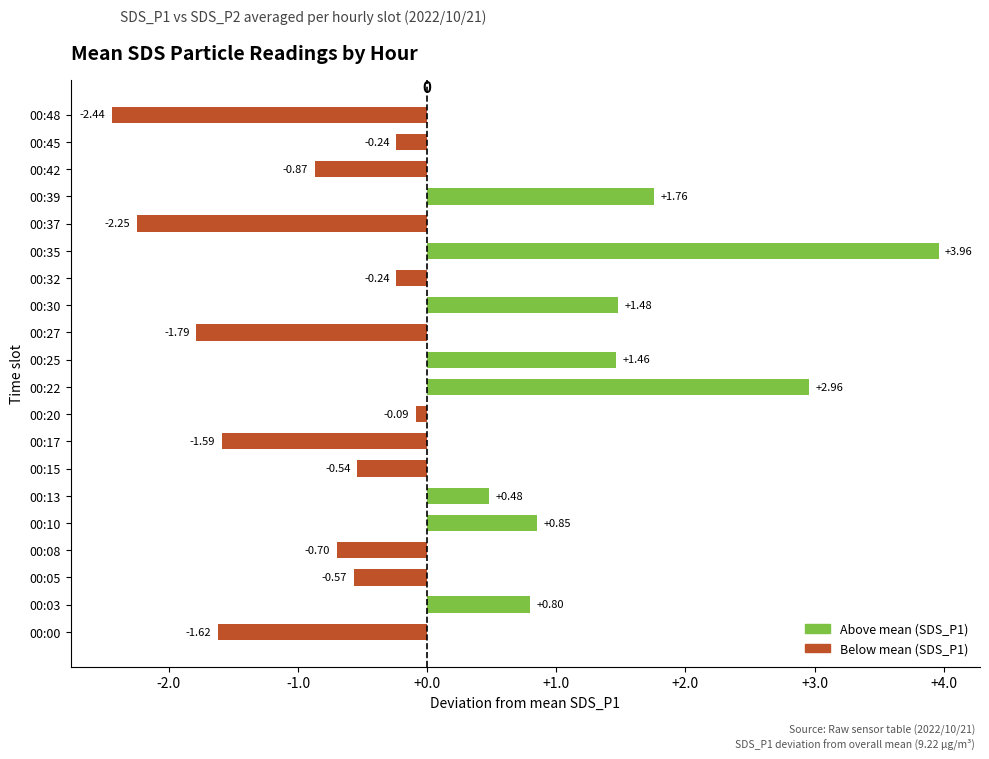

What is the difference between the maximum and second lowest values?

6.2